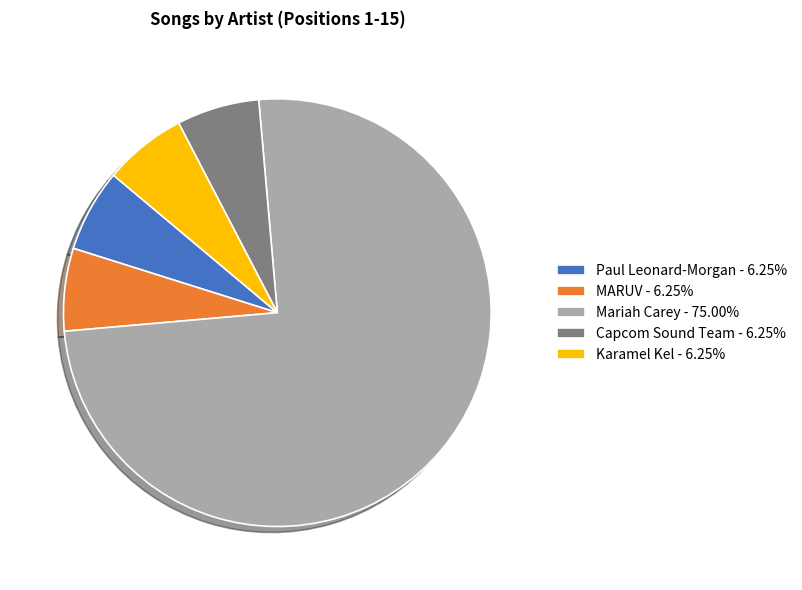

Is the sum of MARUV - 6.25% and Mariah Carey - 75.00% greater than half?

Yes